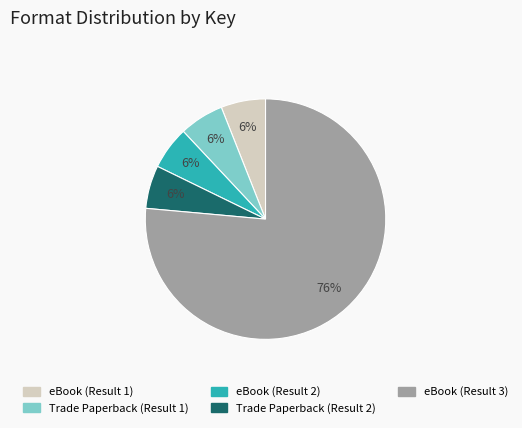

Which has a higher value, eBook (Result 3) or Trade Paperback (Result 2)?

eBook (Result 3)